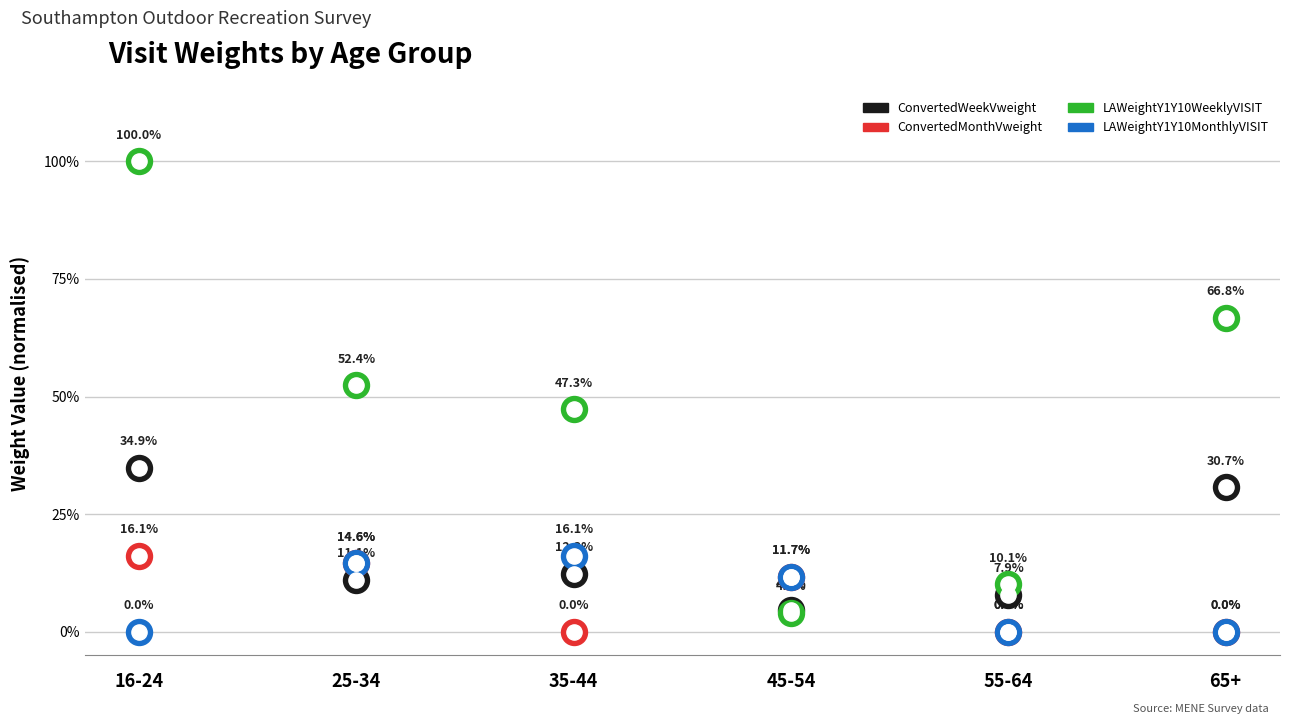

What are all the series names shown in the legend?

ConvertedWeekVweight, ConvertedMonthVweight, LAWeightY1Y10WeeklyVISIT, LAWeightY1Y10MonthlyVISIT